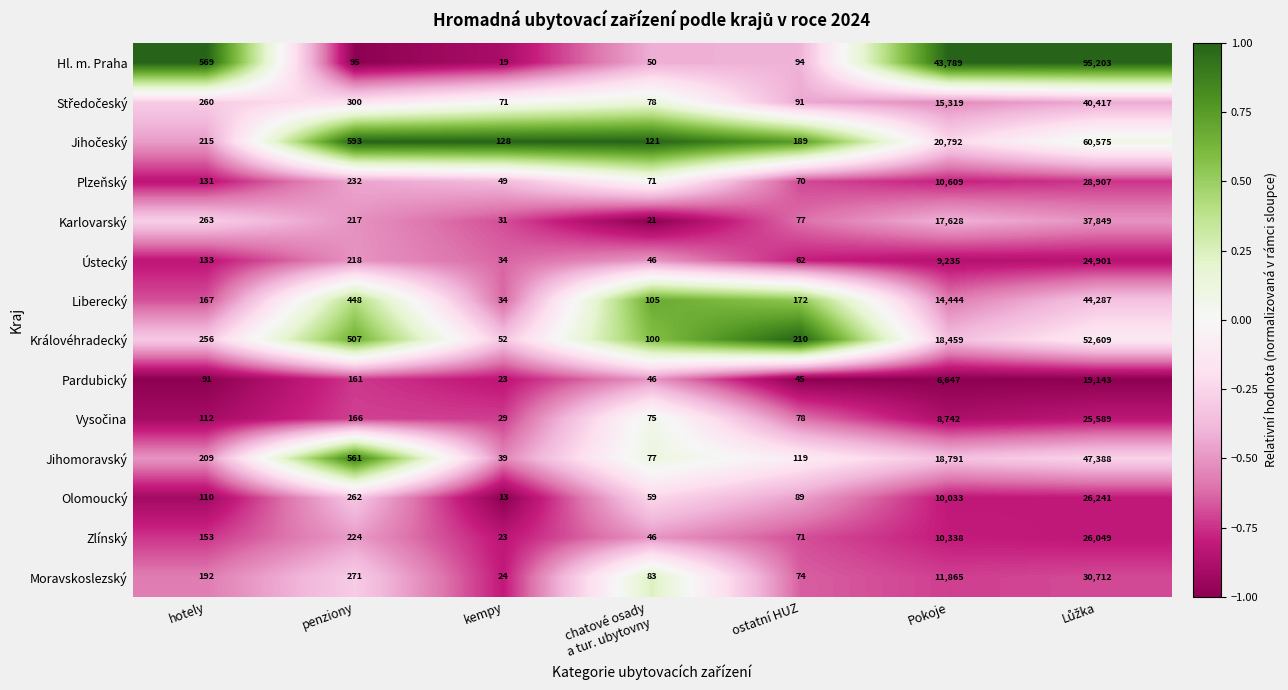

Which series has the largest total across all categories?

Hl. m. Praha